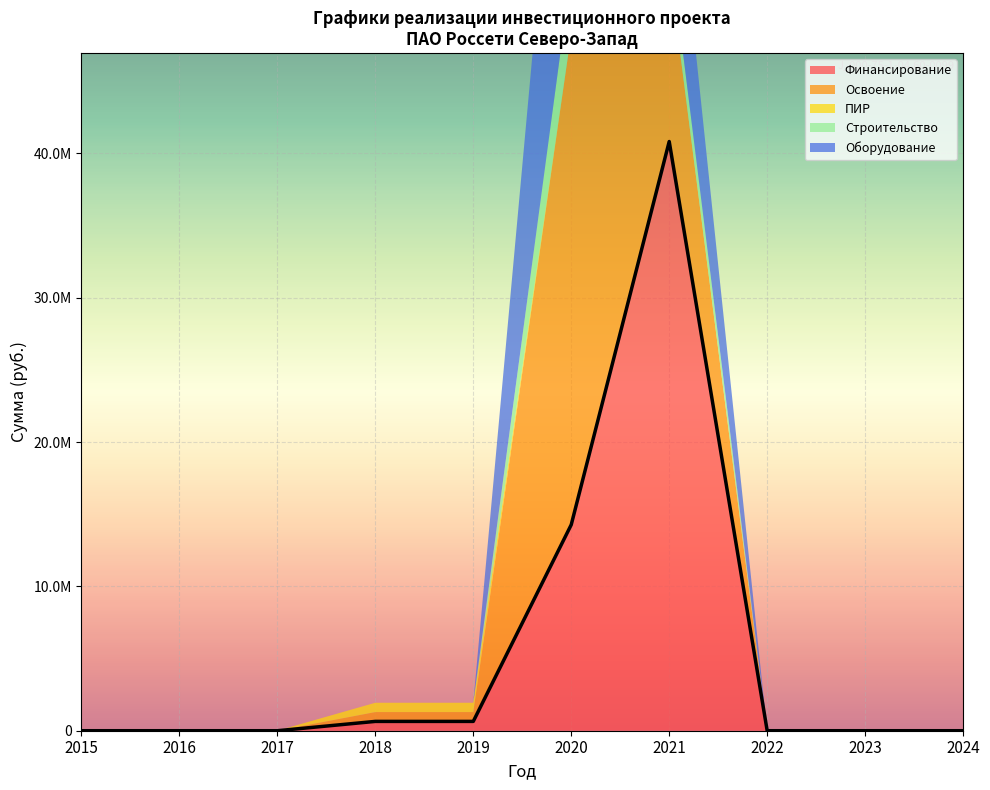

True or false: Оборудование and Строительство cross at least once.

False